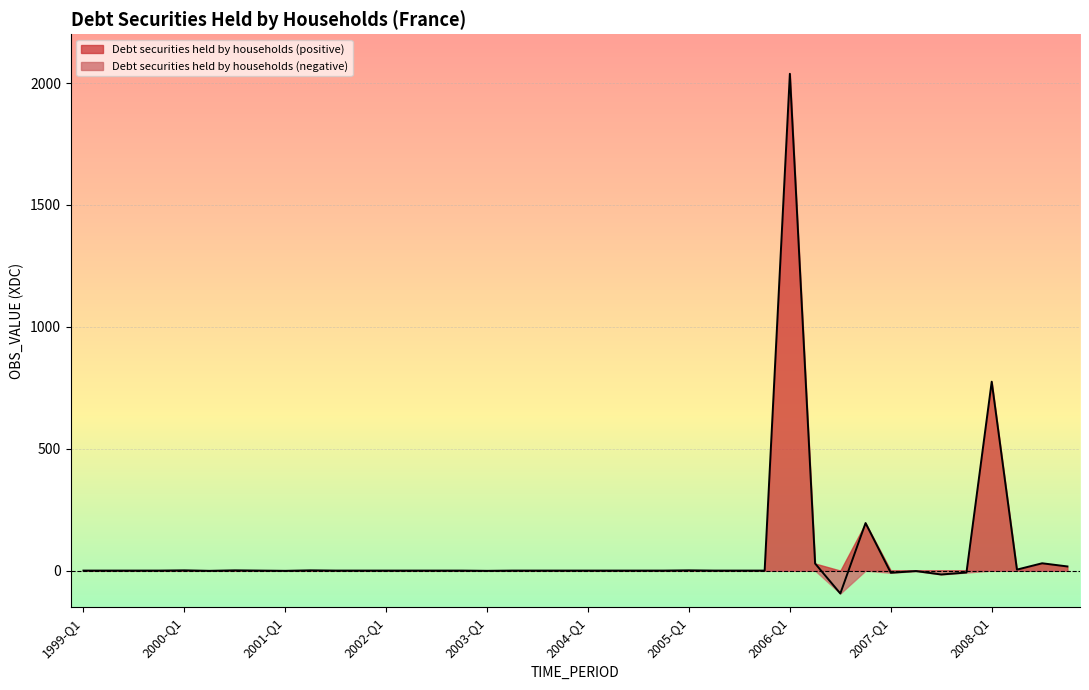

Rank the categories by value from highest to lowest.

2006-Q1, 2008-Q1, 2006-Q4, 2008-Q3, 2006-Q2, 2008-Q4, 2008-Q2, 2000-Q1, 2000-Q3, 2001-Q2, 2005-Q1, 1999-Q1, 1999-Q2, 1999-Q3, 1999-Q4, 2000-Q4, 2001-Q3, 2001-Q4, 2002-Q1, 2002-Q2, 2002-Q3, 2002-Q4, 2003-Q2, 2003-Q3, 2003-Q4, 2004-Q1, 2004-Q2, 2004-Q3, 2004-Q4, 2005-Q2, 2005-Q3, 2005-Q4, 2000-Q2, 2001-Q1, 2003-Q1, 2007-Q2, 2007-Q4, 2007-Q1, 2007-Q3, 2006-Q3